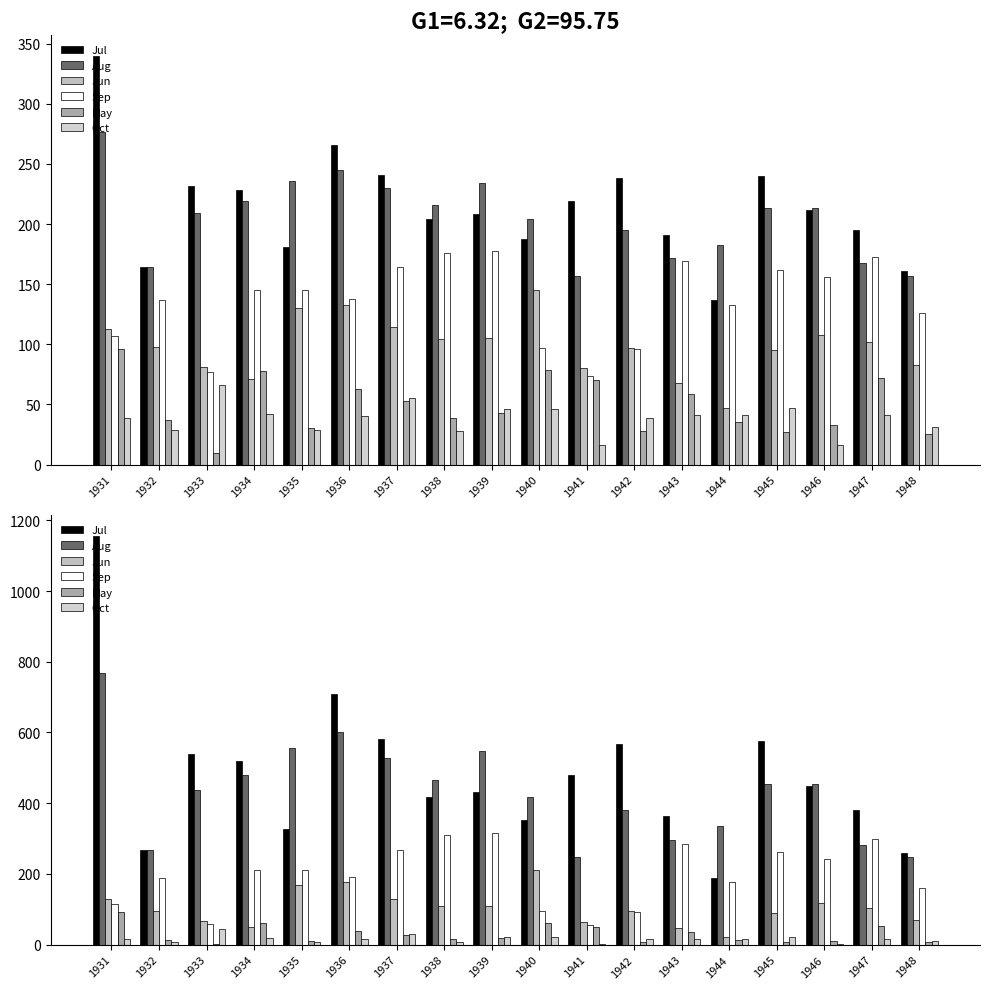

At which category is the sum across all series the highest?

1931